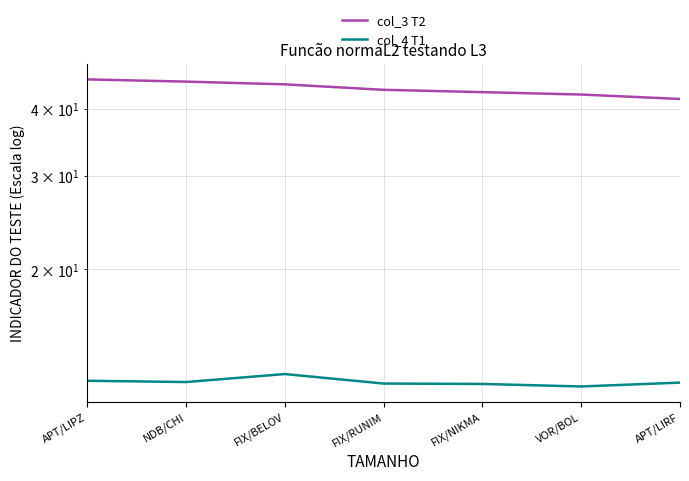

What is the difference between the second highest and minimum values in the col_4 T1 series?

0.3